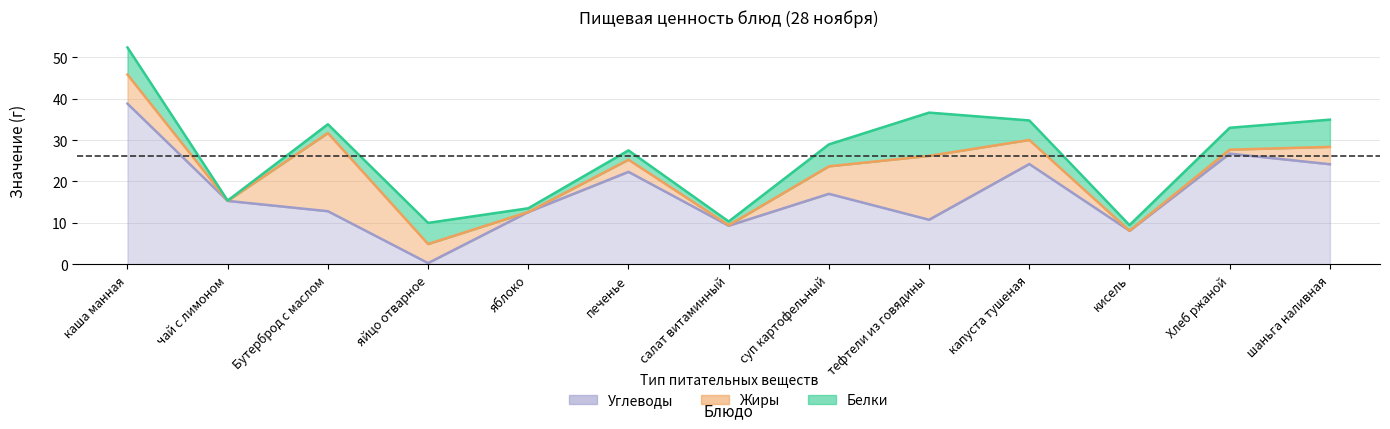

Reading left to right, transcribe all the data shown in this chart.

Белки: 6.5	0.1	2.1	5.1	0.9	2.2	0.9	5.3	10.4	4.7	1.4	5.3	6.6
Жиры: 7.0	0.0	18.9	4.6	0.0	2.9	0.1	6.6	15.4	5.8	0.0	1.0	4.2
Углеводы: 38.8	15.3	12.8	0.3	12.6	22.3	9.3	17.0	10.8	24.2	8.1	26.7	24.2